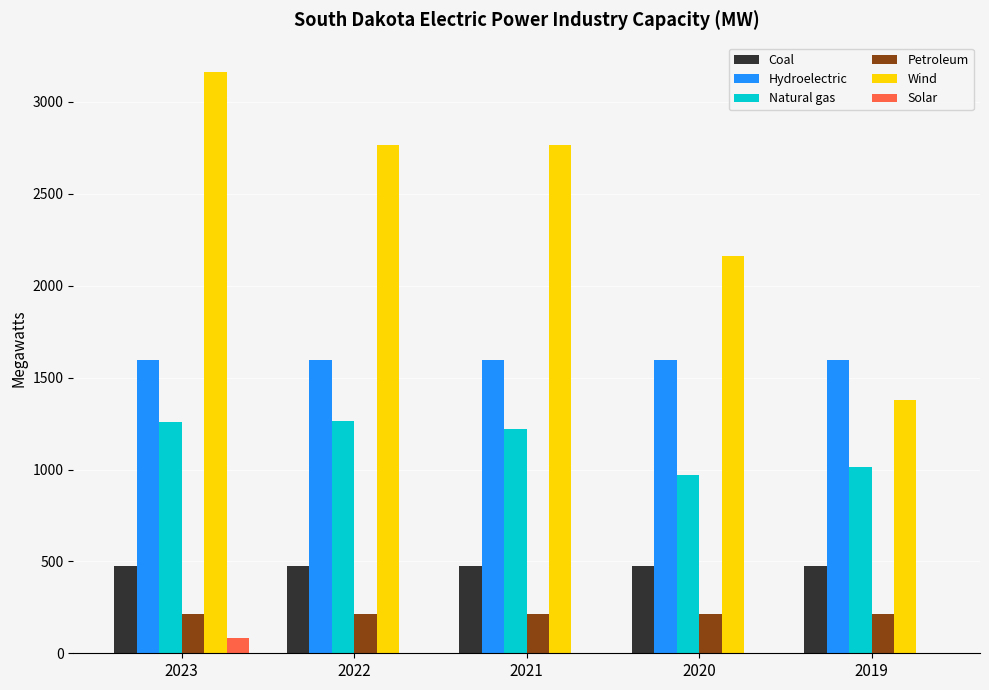

At which label does Solar reach its peak?

2023